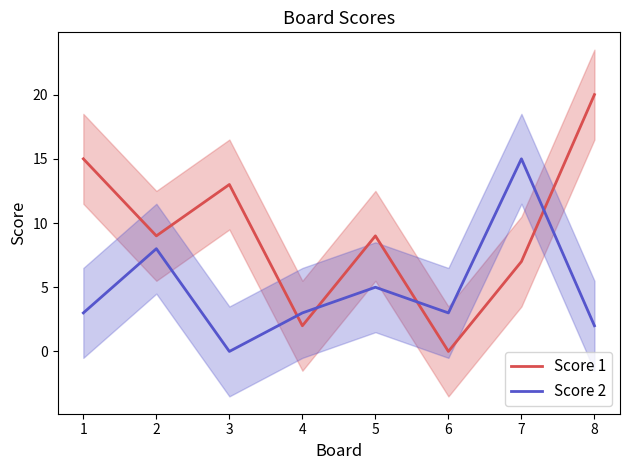

The Score 1 series shows 13 at 3. True or false?

True